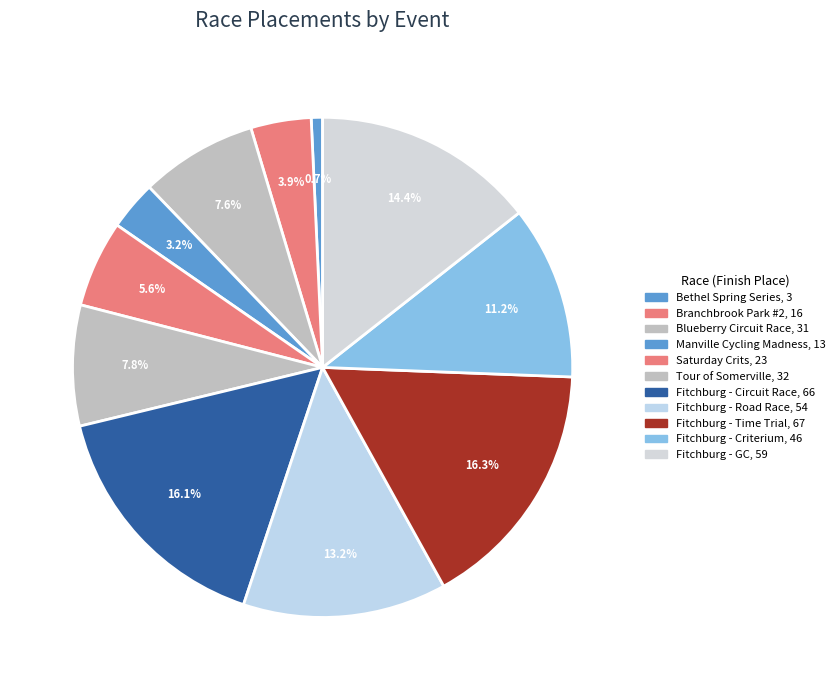

To the nearest percent, what is the difference between the largest and smallest slice percentages?

16%